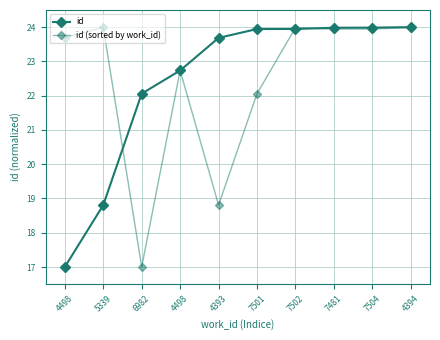

The id (sorted by work_id) series shows 24.0 at 5339. True or false?

True